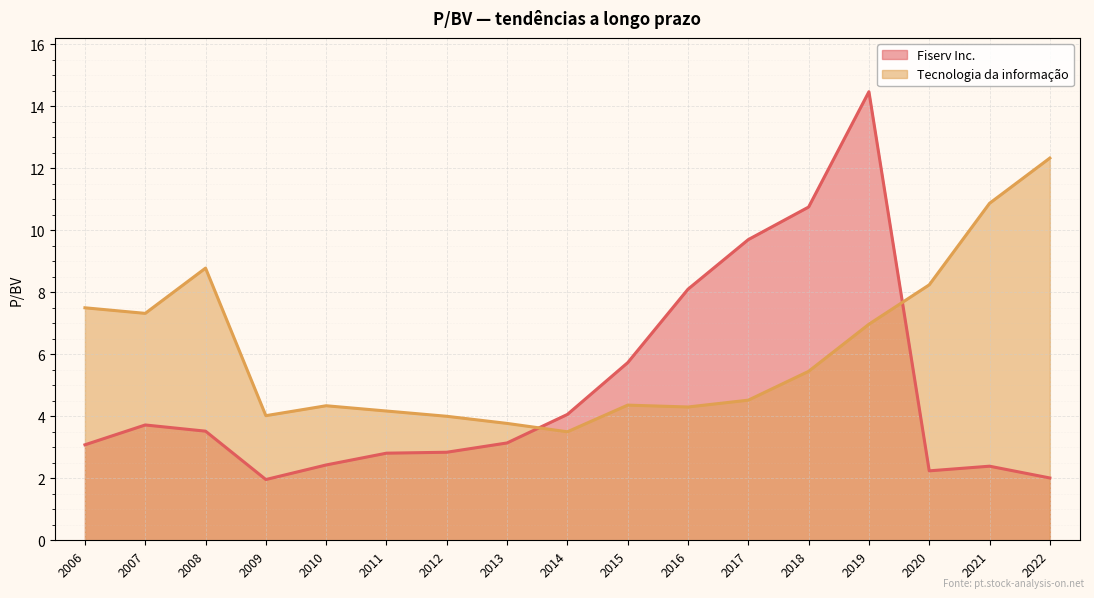

At which category is the sum across all series the highest?

2019